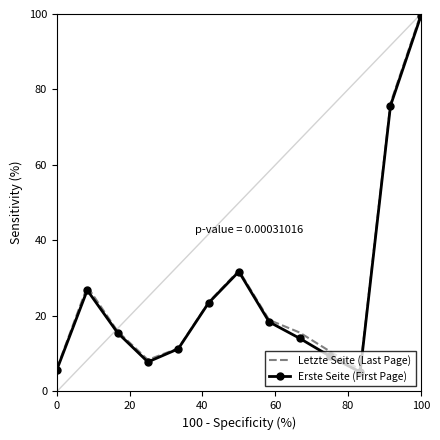

What is the highest value of the Letzte Seite (Last Page) series?

100.0